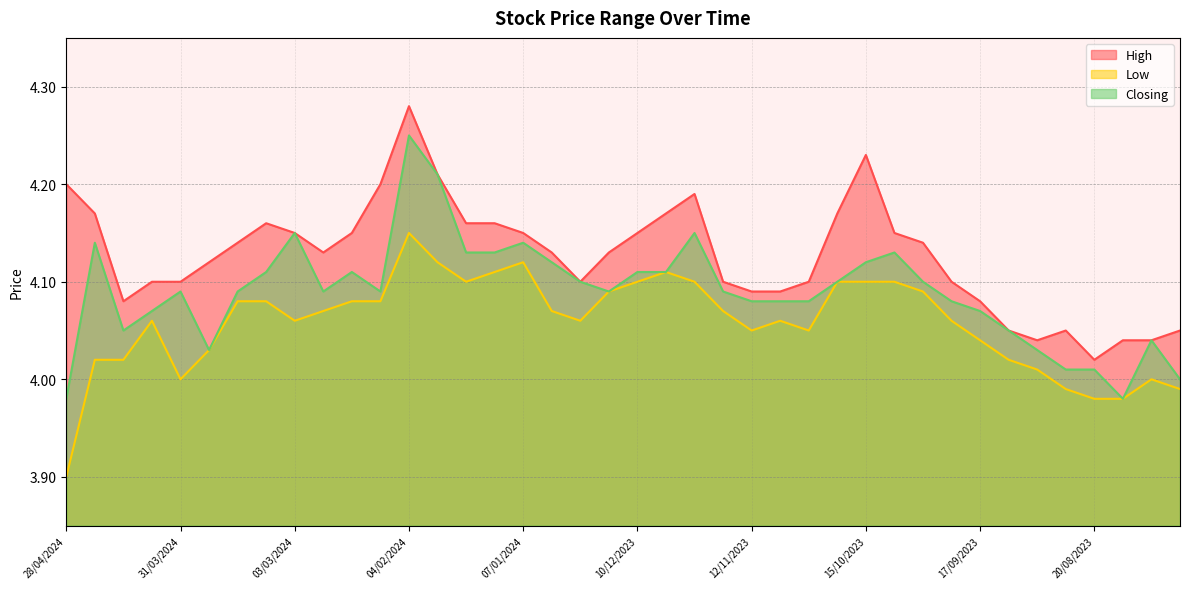

What is the label of the 30th point from the left?

08/10/2023